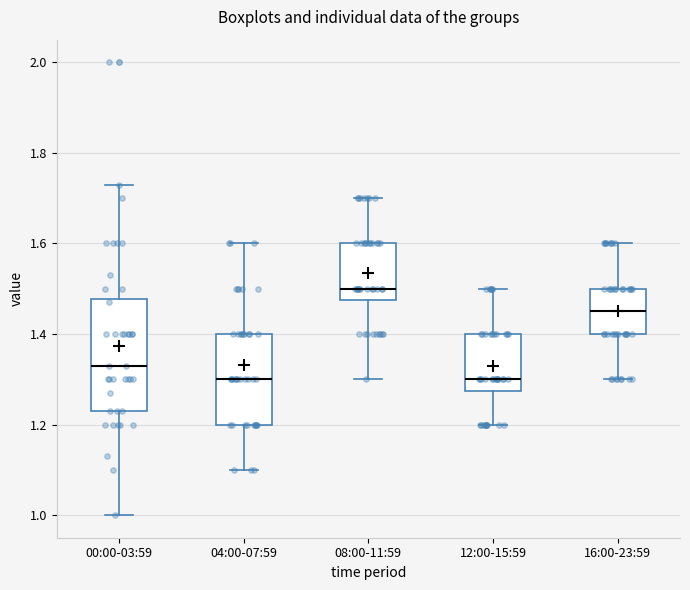

Reading left to right, transcribe this box plot: for each box, give where its median line is, the range the box spans, and where its two whiskers end, as read against the y-axis. The values are not printed on the chart, so give them approximately, as read against the axis.

00:00-03:59: median 1.34, box 1.24 to 1.48, whiskers 1.00 to 1.74
04:00-07:59: median 1.30, box 1.20 to 1.40, whiskers 1.10 to 1.60
08:00-11:59: median 1.50, box 1.48 to 1.60, whiskers 1.30 to 1.70
12:00-15:59: median 1.30, box 1.28 to 1.40, whiskers 1.20 to 1.50
16:00-23:59: median 1.46, box 1.40 to 1.50, whiskers 1.30 to 1.60